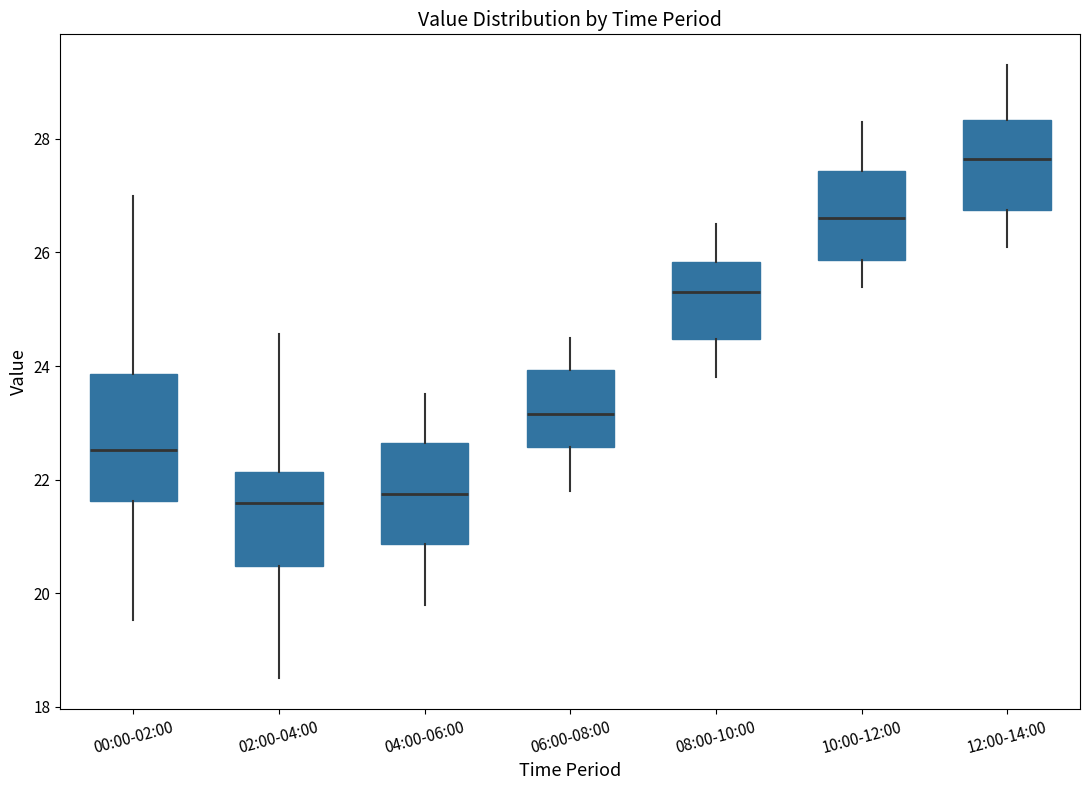

Reading left to right, read every box against the y-axis: the position of its median line, the range the box covers, and the ends of its whiskers. The values are not printed on the chart, so give them approximately, as read against the axis.

00:00-02:00: median 22.6, box 21.6 to 23.8, whiskers 19.6 to 27.0
02:00-04:00: median 21.6, box 20.4 to 22.2, whiskers 18.6 to 24.6
04:00-06:00: median 21.8, box 20.8 to 22.6, whiskers 19.8 to 23.6
06:00-08:00: median 23.2, box 22.6 to 24.0, whiskers 21.8 to 24.6
08:00-10:00: median 25.4, box 24.4 to 25.8, whiskers 23.8 to 26.6
10:00-12:00: median 26.6, box 25.8 to 27.4, whiskers 25.4 to 28.4
12:00-14:00: median 27.6, box 26.8 to 28.4, whiskers 26.2 to 29.4